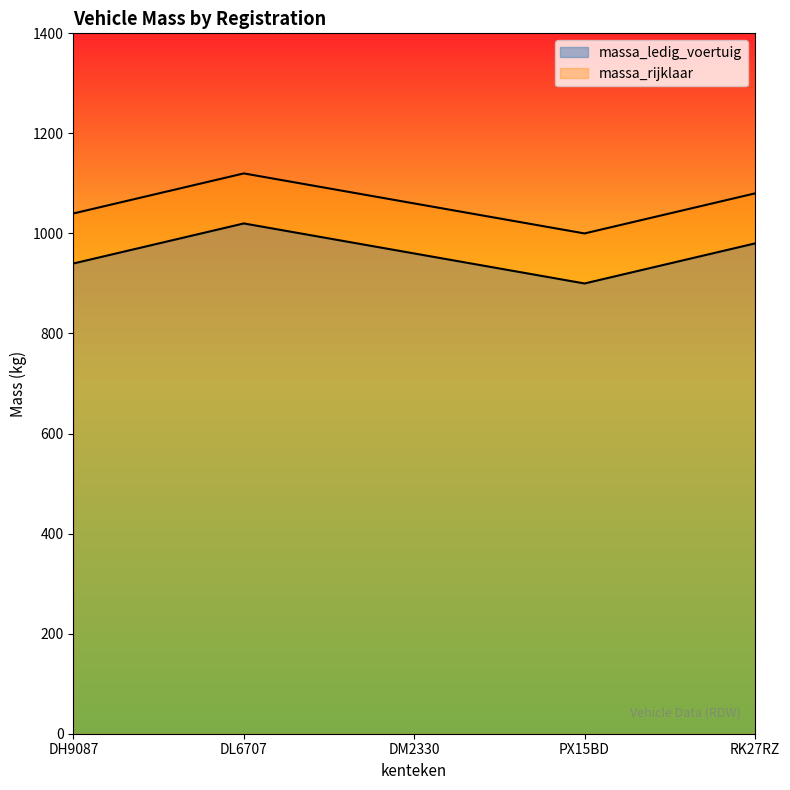

How many lines are shown in the chart?

2